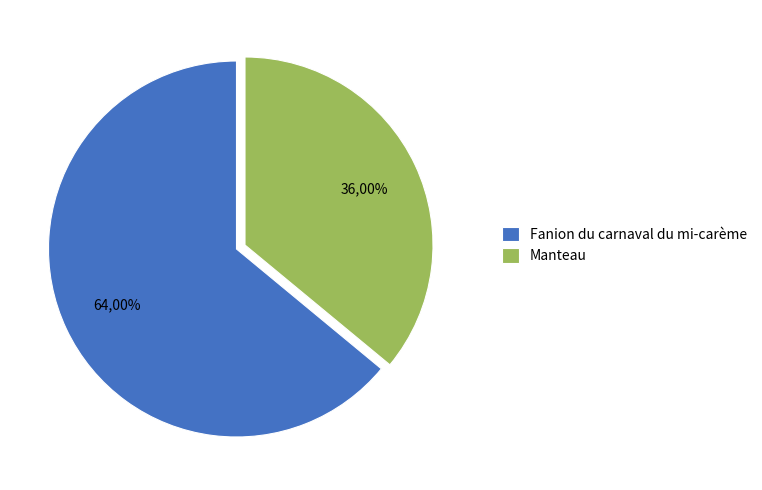

To the nearest percent, what is the average slice percentage?

50%